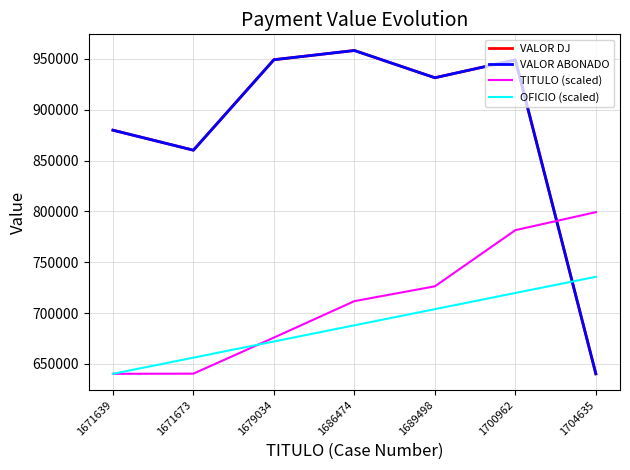

What is the average value of the TITULO (scaled) series?

710759.8